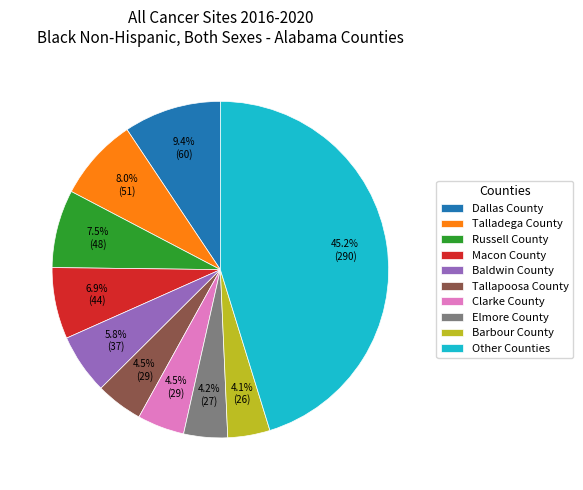

How many segments does this pie chart have?

10